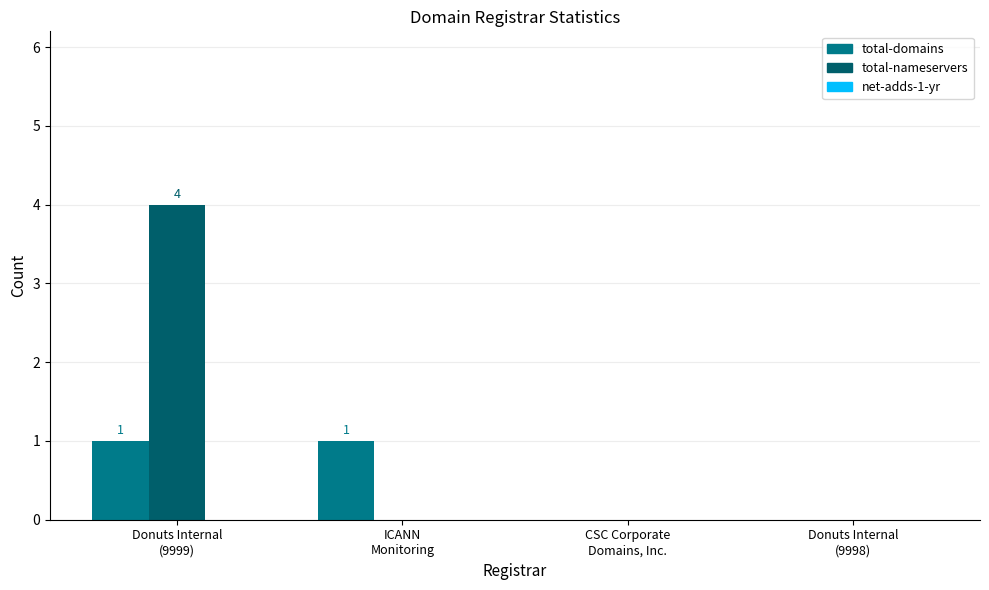

Which series has the largest total across all categories?

total-nameservers